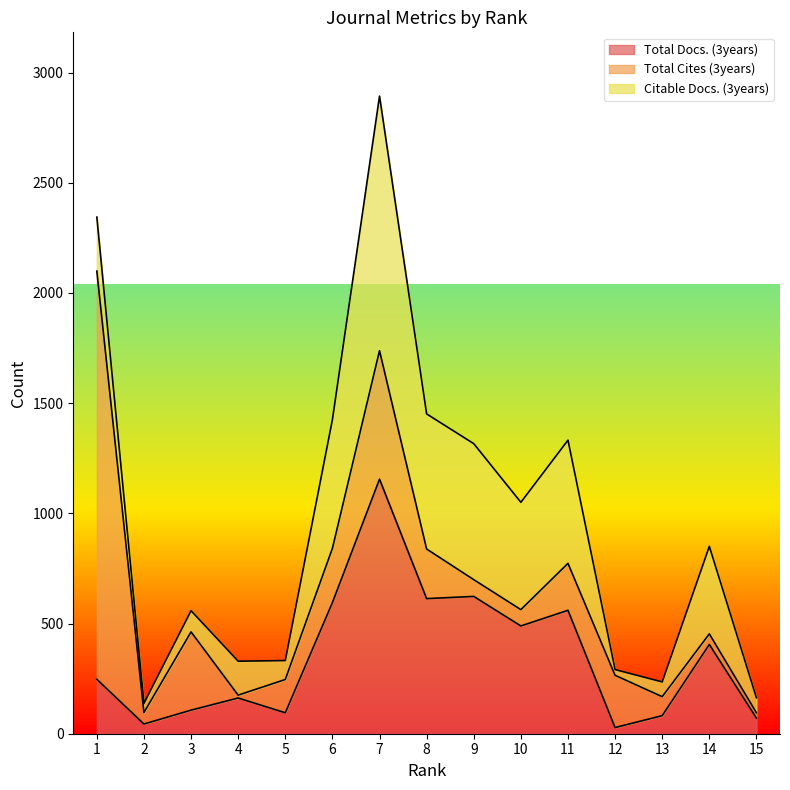

Is it true that Total Cites (3years) equals 23 at 14?

False